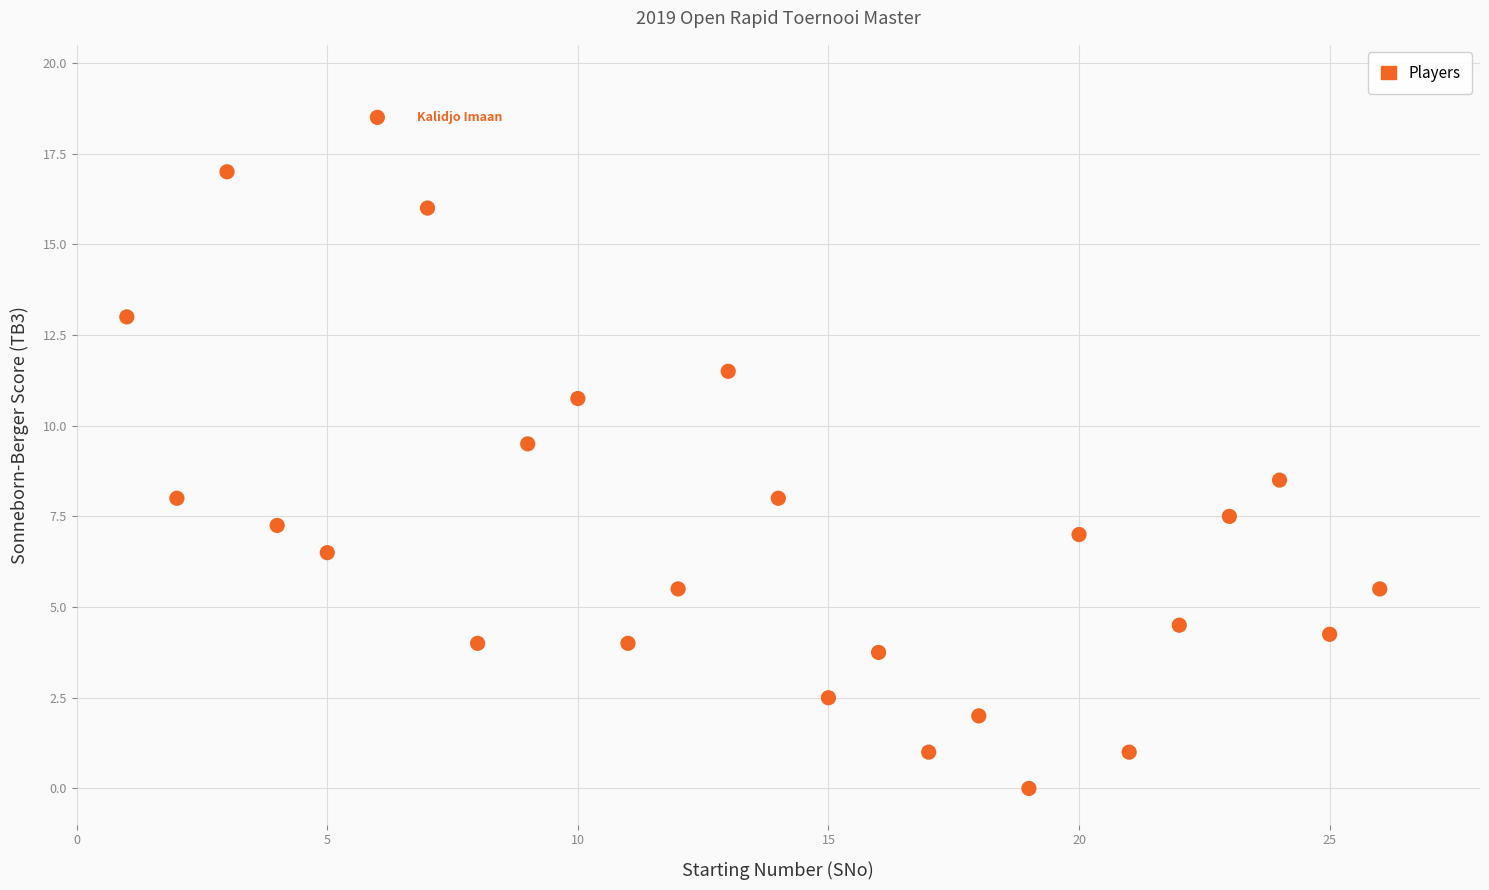

What is the range of Y values (max minus min)?

18.5